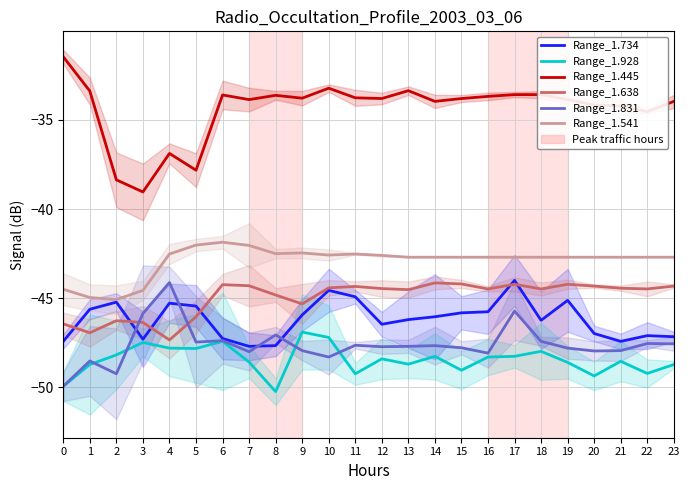

Is the value of Range_1.541 at 23 greater than the value of Range_1.734 at 20?

Yes